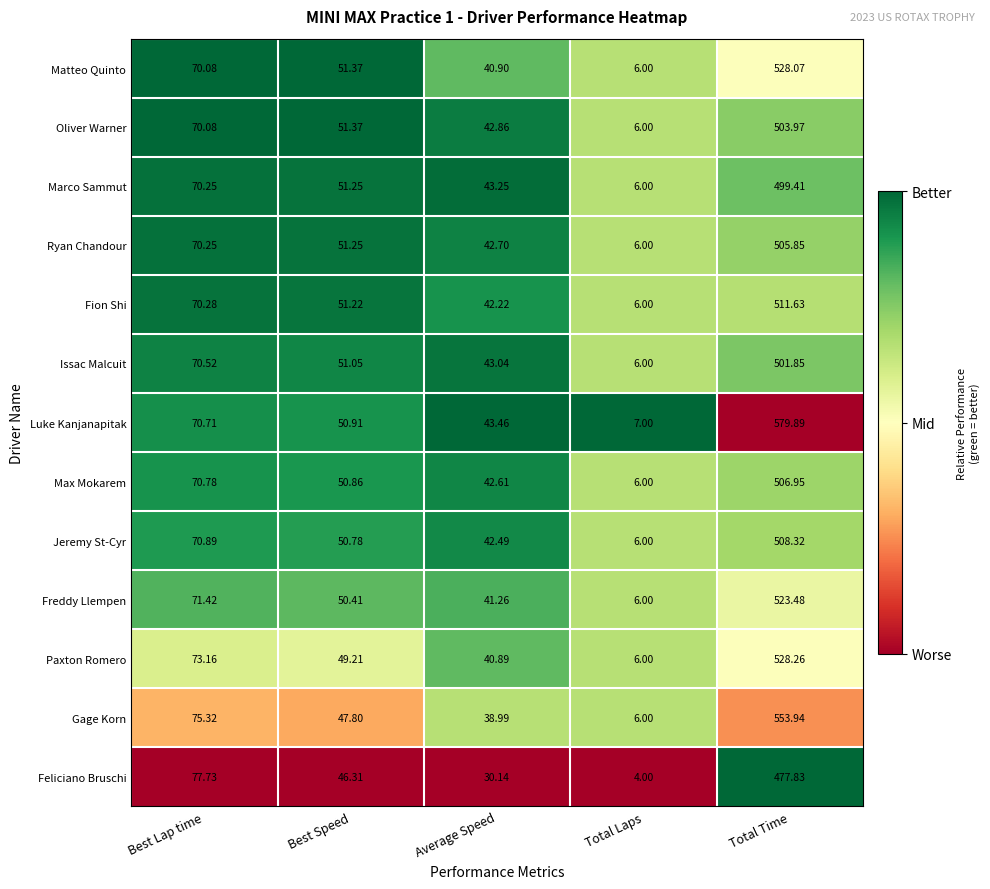

At which category is the sum across all series the highest?

Total Time